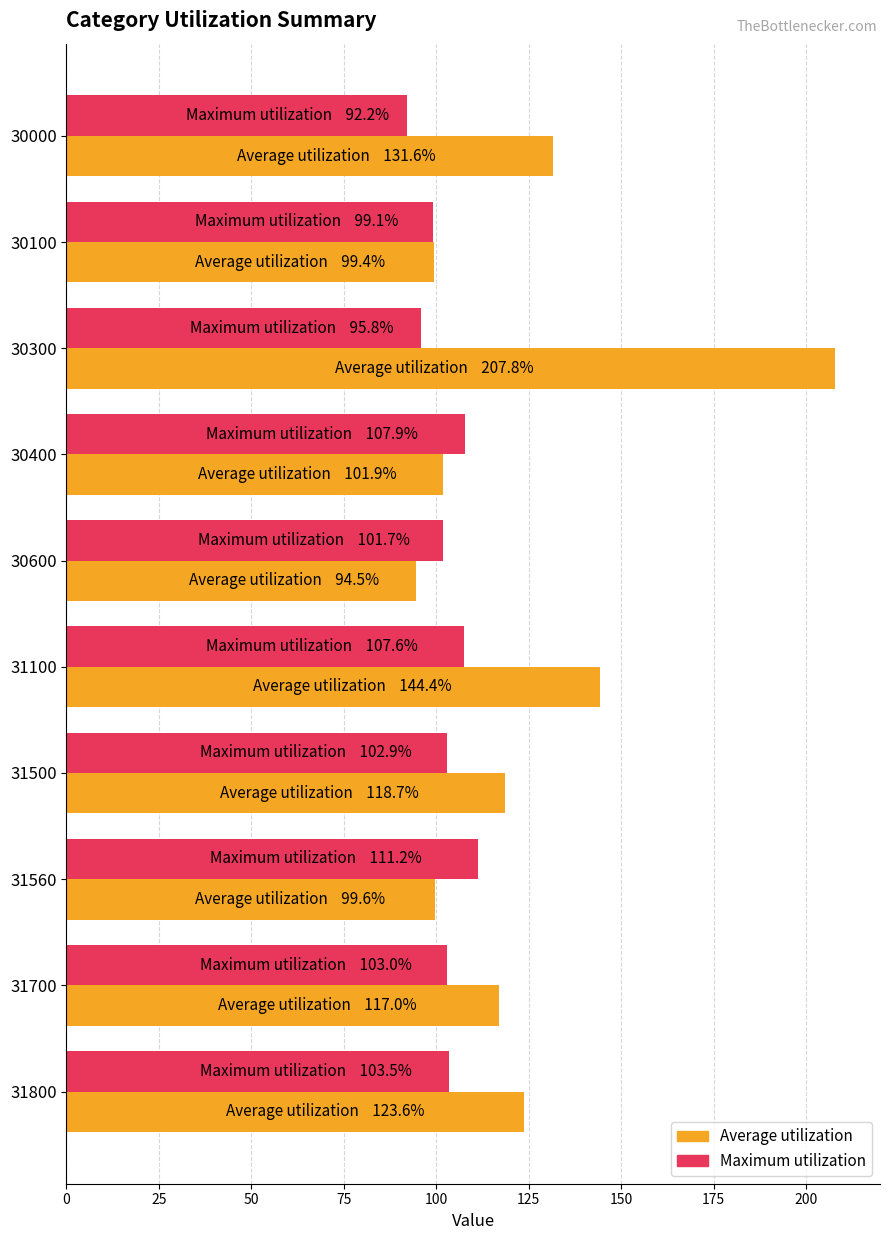

The value of Average utilization at 31700 is 186.3. True or false?

False